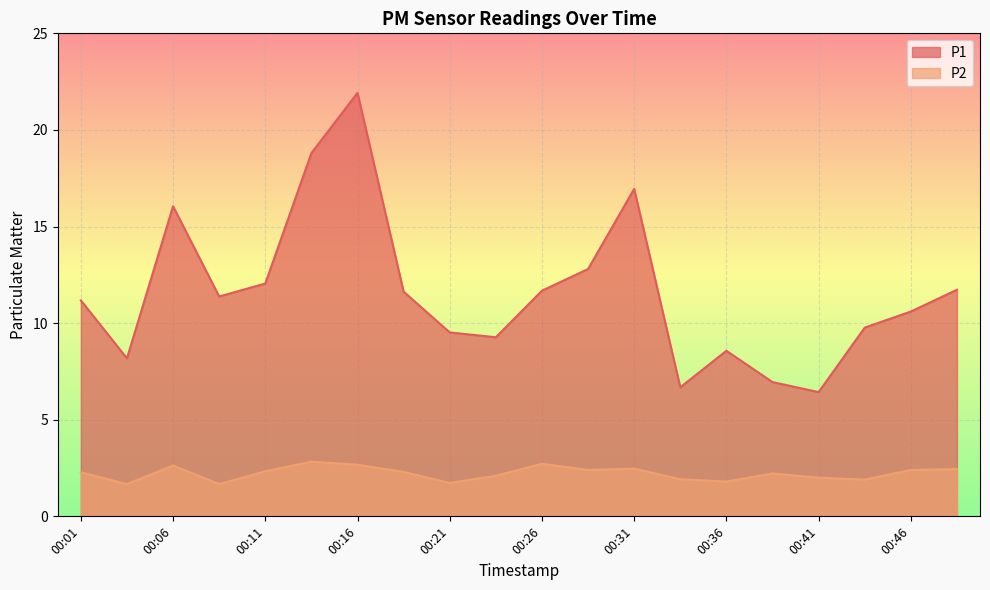

True or false: P2 and P1 cross at least once.

False